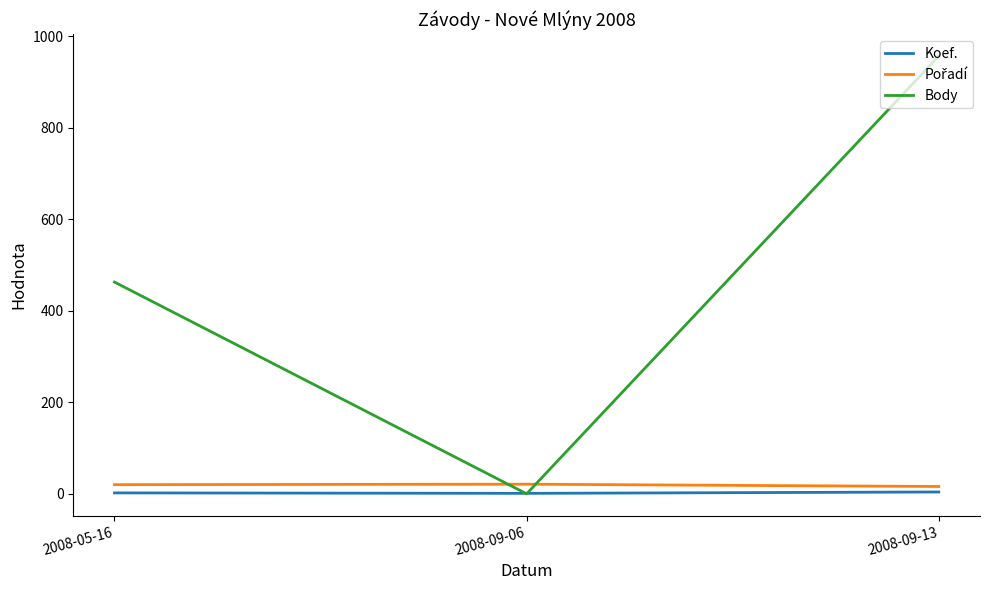

Which category has the highest value across all series?

2008-09-13